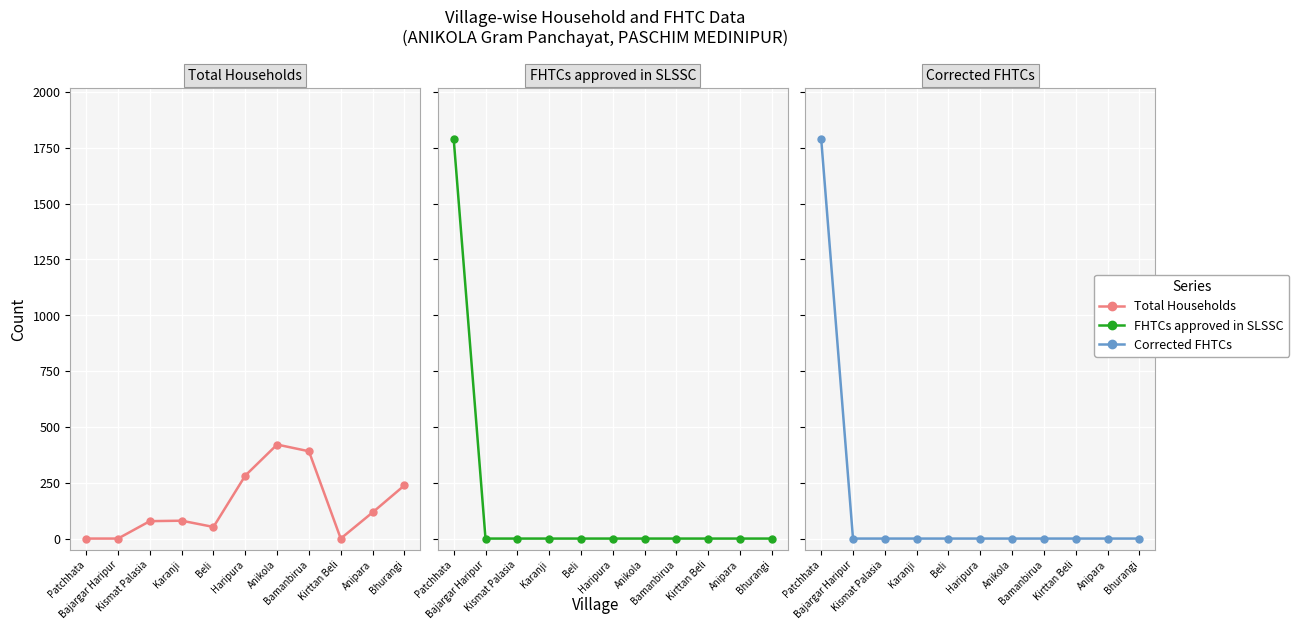

Reading left to right, transcribe all the data shown in this chart.

Total Households: Patchhata=0	Bajargar Haripur=0	Kismat Palasia=78	Karanji=80	Beli=52	Haripura=282	Anikola=421	Bamanbirua=391	Kirttan Beli=0	Anipara=117	Bhurangi=238
FHTCs approved in SLSSC: Patchhata=1790	Bajargar Haripur=0	Kismat Palasia=0	Karanji=0	Beli=0	Haripura=0	Anikola=0	Bamanbirua=0	Kirttan Beli=0	Anipara=0	Bhurangi=0
Corrected FHTCs: Patchhata=1790	Bajargar Haripur=0	Kismat Palasia=0	Karanji=0	Beli=0	Haripura=0	Anikola=0	Bamanbirua=0	Kirttan Beli=0	Anipara=0	Bhurangi=0